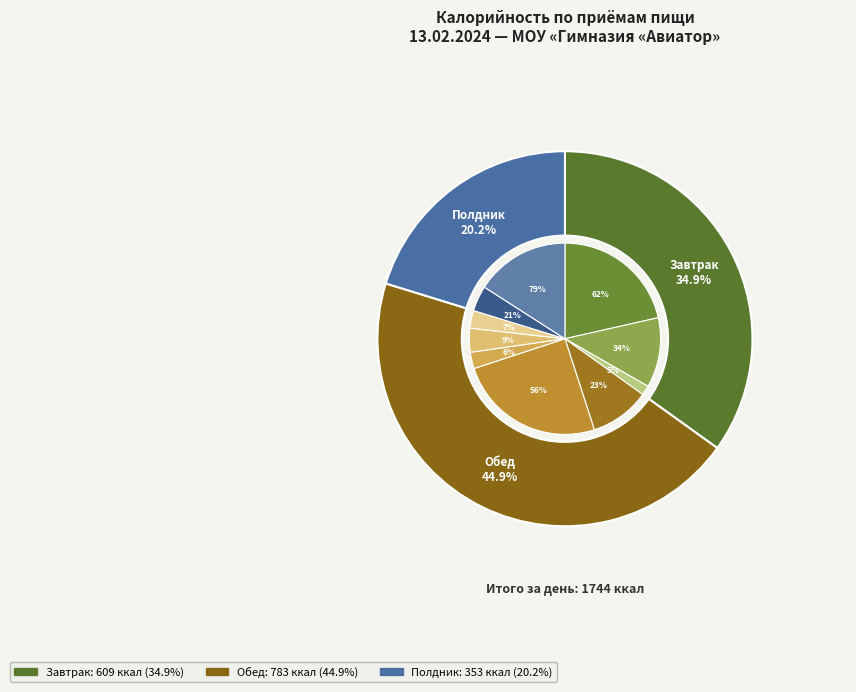

Rank the categories by value from highest to lowest.

Обед, Завтрак, Полдник